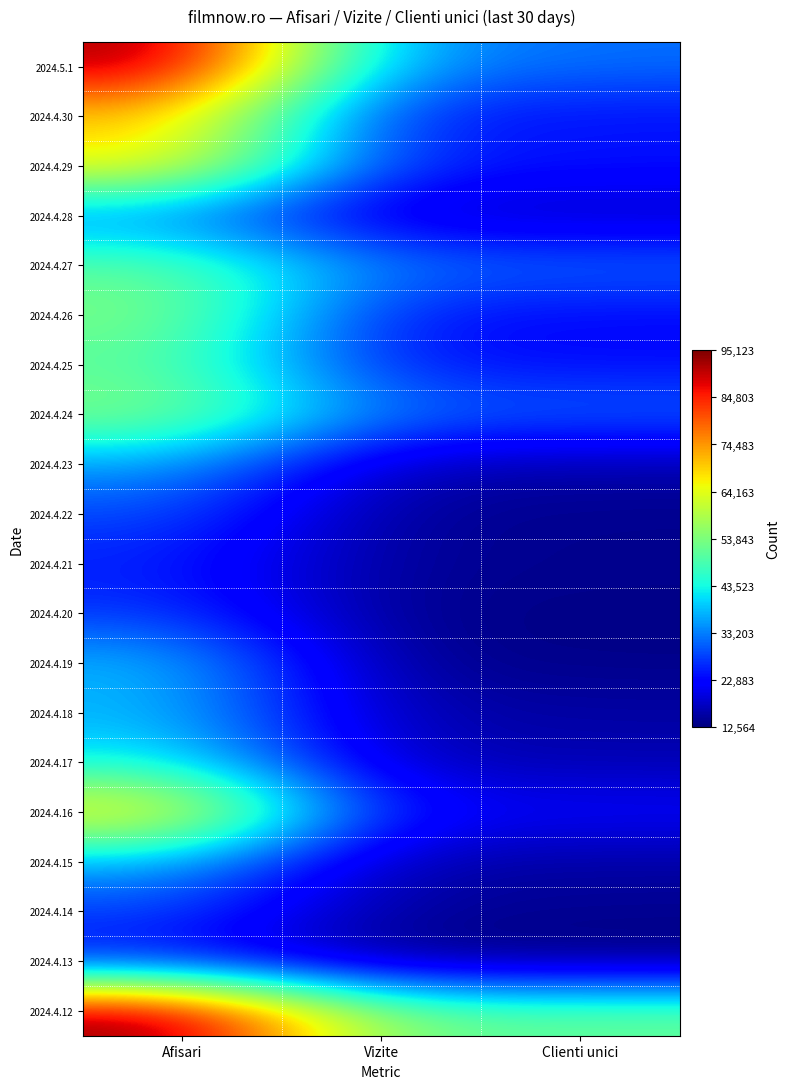

Reading left to right, list all the values displayed in this chart.

2024.5.1: Afisari=93381	Vizite=35165	Clienti unici=31865
2024.4.30: Afisari=69830	Vizite=24861	Clienti unici=23600
2024.4.29: Afisari=68366	Vizite=26291	Clienti unici=24833
2024.4.28: Afisari=32811	Vizite=17350	Clienti unici=16780
2024.4.27: Afisari=51154	Vizite=32636	Clienti unici=31668
2024.4.26: Afisari=54295	Vizite=24160	Clienti unici=22898
2024.4.25: Afisari=50302	Vizite=24374	Clienti unici=23536
2024.4.24: Afisari=55198	Vizite=31869	Clienti unici=31025
2024.4.23: Afisari=36012	Vizite=16692	Clienti unici=15812
2024.4.22: Afisari=28941	Vizite=14328	Clienti unici=13658
2024.4.21: Afisari=25289	Vizite=14335	Clienti unici=13817
2024.4.20: Afisari=27298	Vizite=13710	Clienti unici=13139
2024.4.19: Afisari=38434	Vizite=14096	Clienti unici=13380
2024.4.18: Afisari=37734	Vizite=16142	Clienti unici=15363
2024.4.17: Afisari=42977	Vizite=16919	Clienti unici=16200
2024.4.16: Afisari=69528	Vizite=22994	Clienti unici=22150
2024.4.15: Afisari=37157	Vizite=15791	Clienti unici=15054
2024.4.14: Afisari=28215	Vizite=14622	Clienti unici=14046
2024.4.13: Afisari=23574	Vizite=13081	Clienti unici=12564
2024.4.12: Afisari=95123	Vizite=52485	Clienti unici=51620